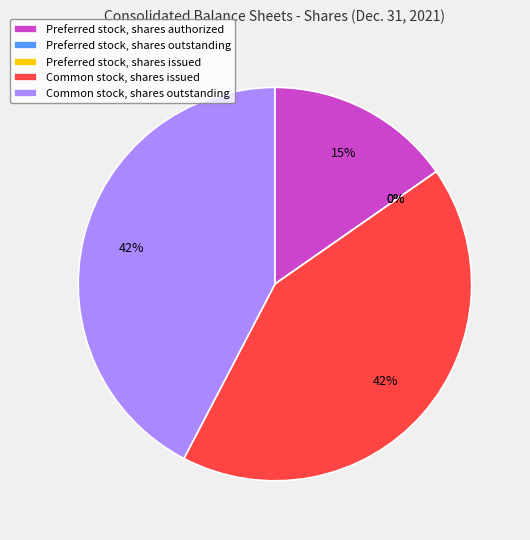

Is the sum of Common stock, shares outstanding and Preferred stock, shares issued greater than half?

No